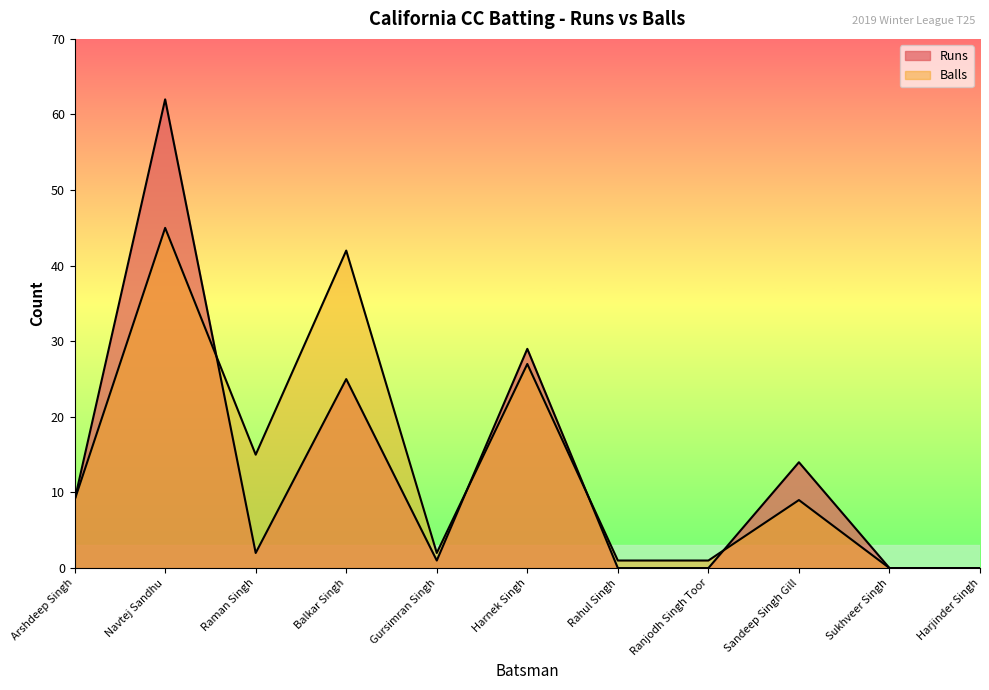

Reading left to right, what are all the values shown in this chart?

Runs: 9	62	2	25	1	29	0	0	14	0	0
Balls: 9	45	15	42	2	27	1	1	9	0	0